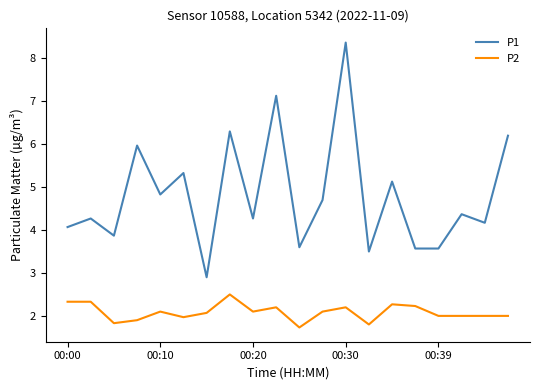

How many lines are shown in the chart?

2